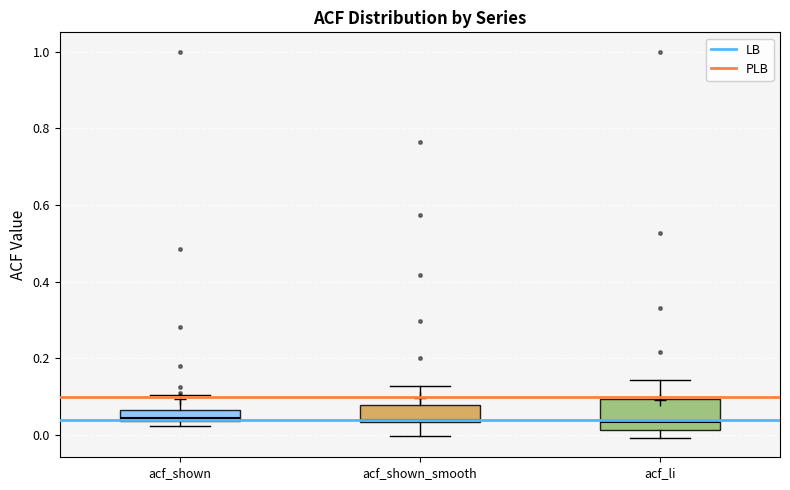

Which box is the tallest, from its lower edge to its upper edge?

acf_li